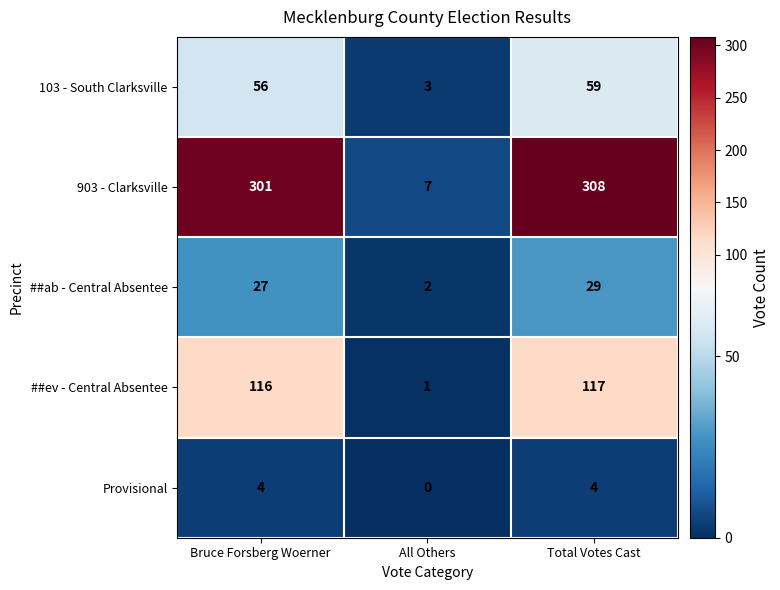

True or false: 903 - Clarksville has a value of 7 at All Others.

True